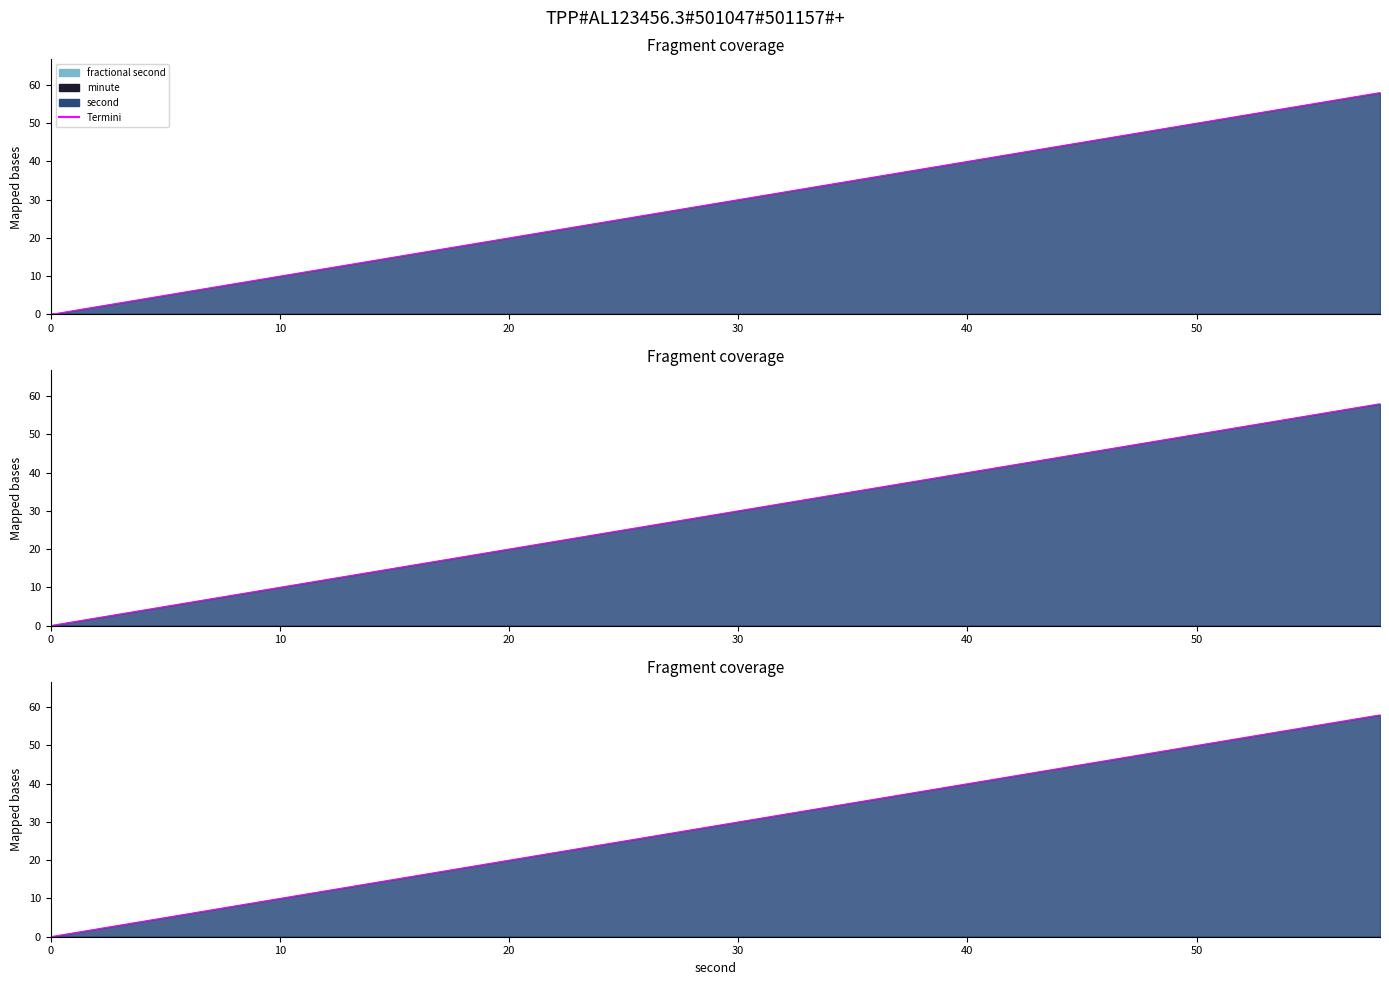

Does the chart display data point markers on the line(s)?

No